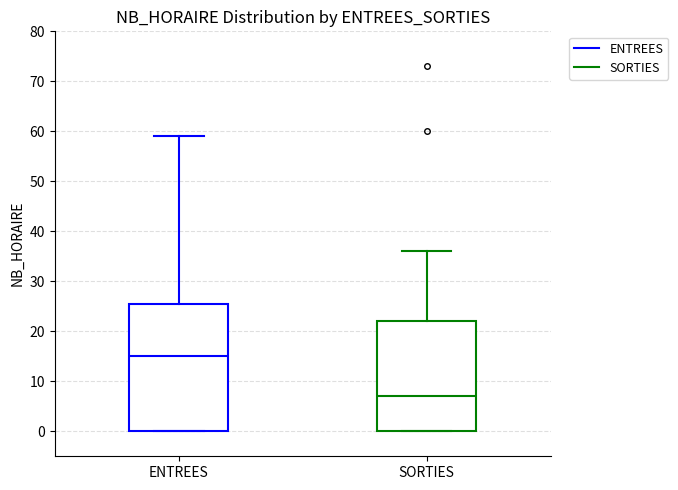

Which box has the lowest median line?

SORTIES